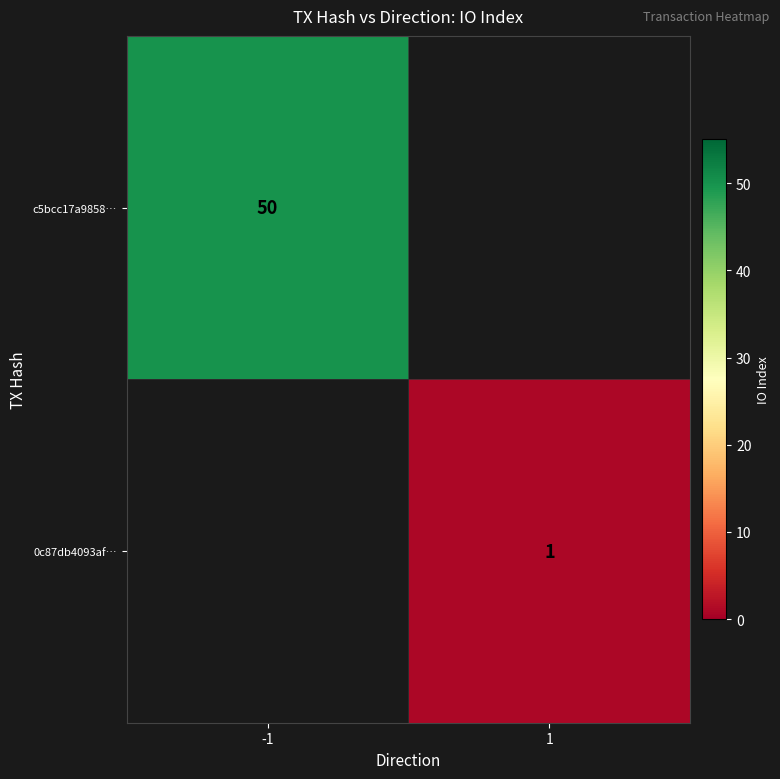

The 0c87db4093af… series shows 1 at 1. True or false?

True